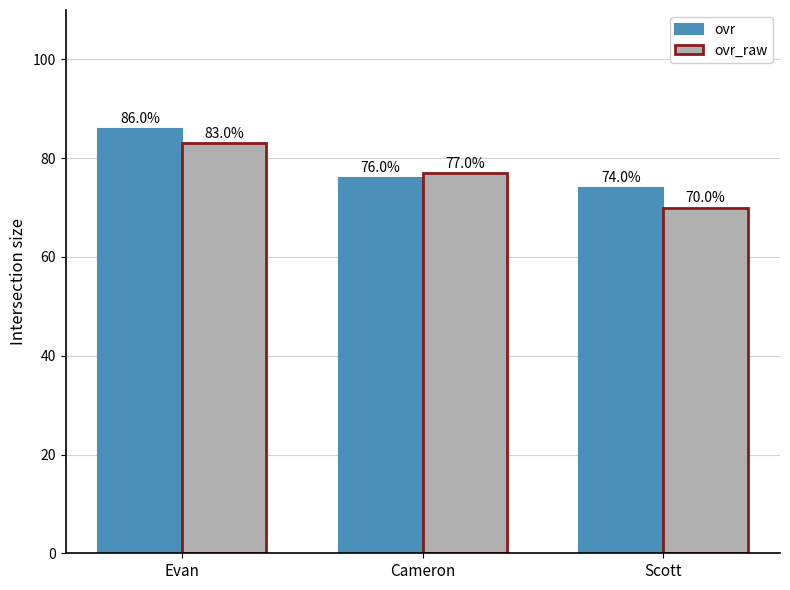

The value of ovr at Scott is 74. True or false?

True